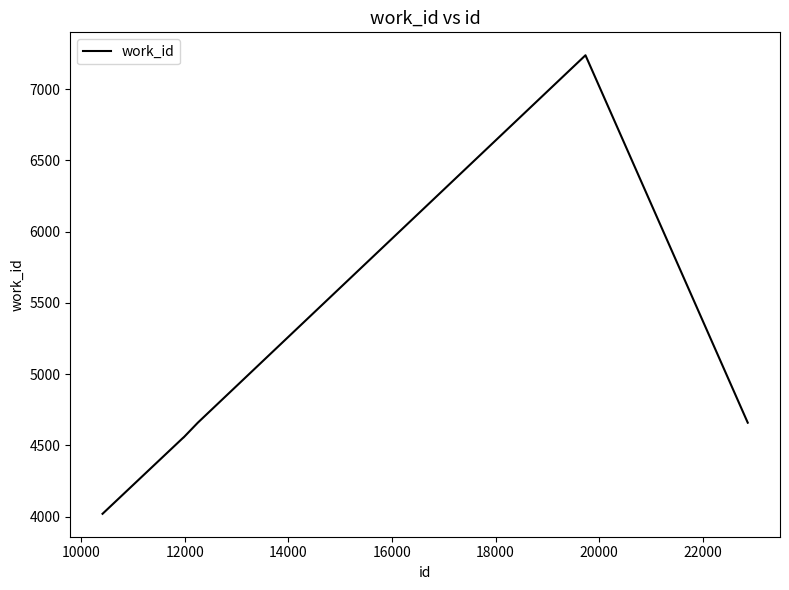

What is the sum of all values?

29688